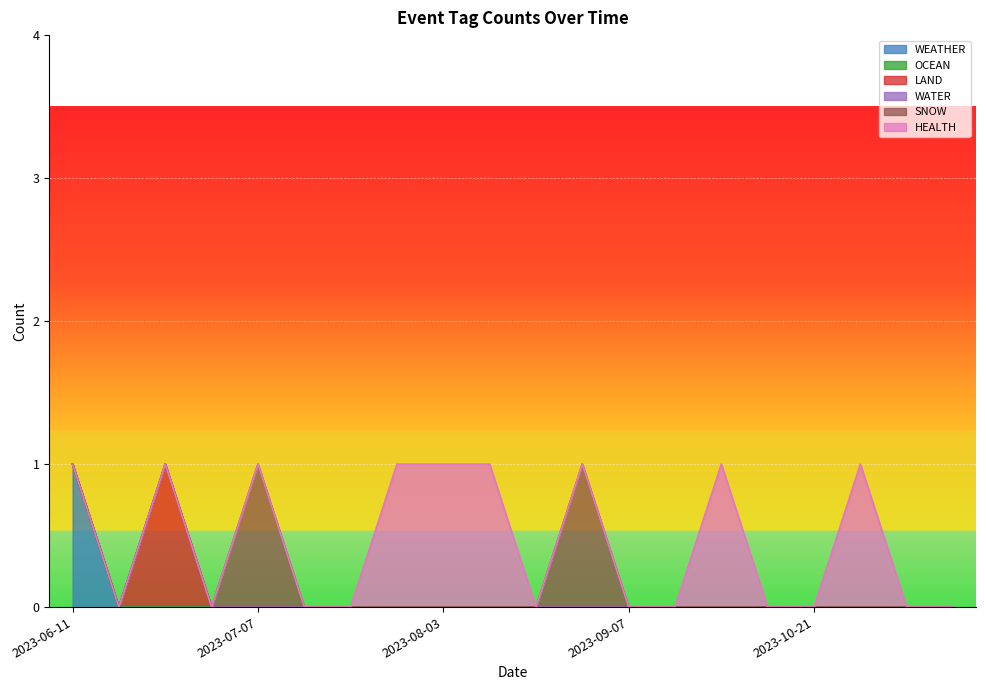

True or false: WEATHER and WATER cross at least once.

False